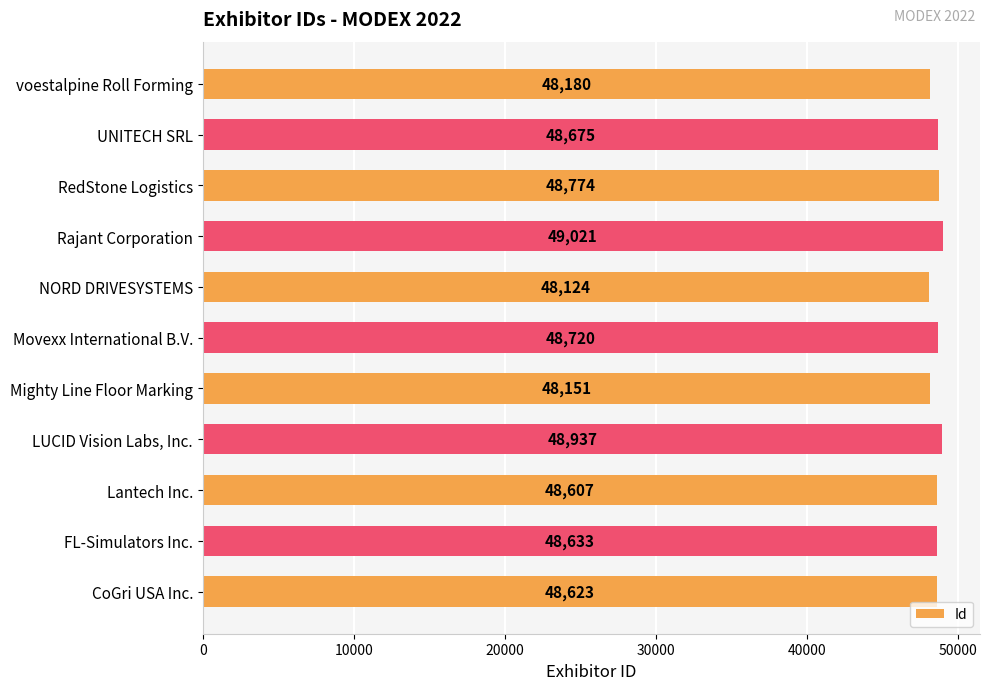

The value at FL-Simulators Inc. is 28330. True or false?

False